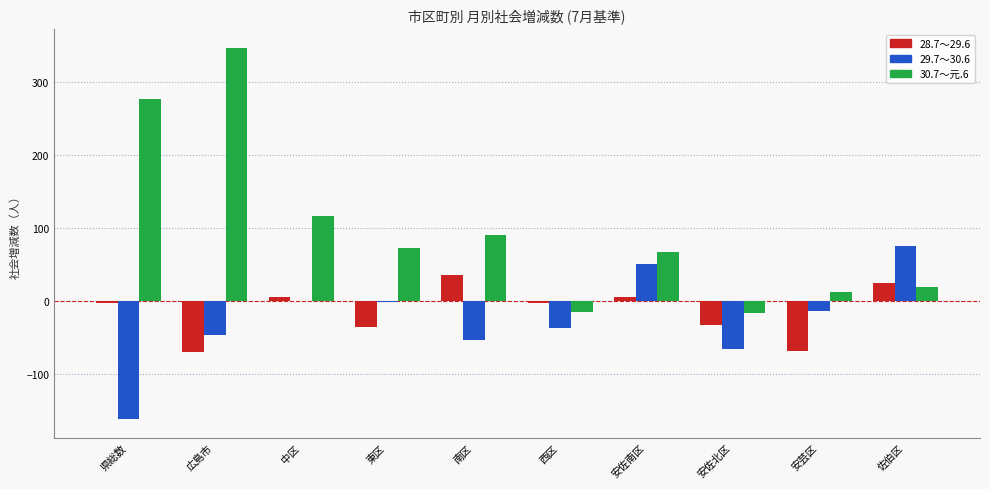

Which series has the largest total across all categories?

30.7～元.6